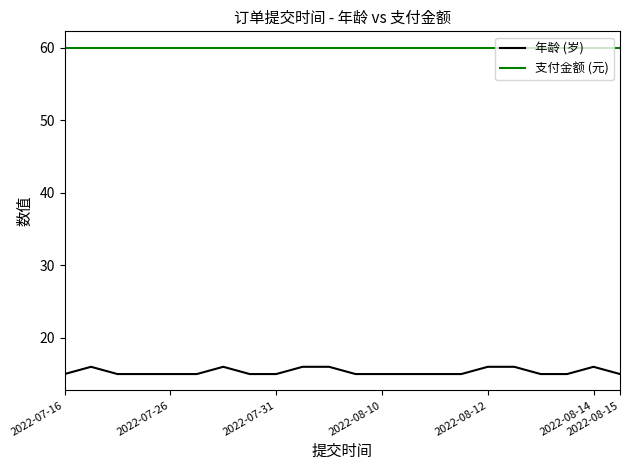

Which series has the largest total across all categories?

支付金额 (元)